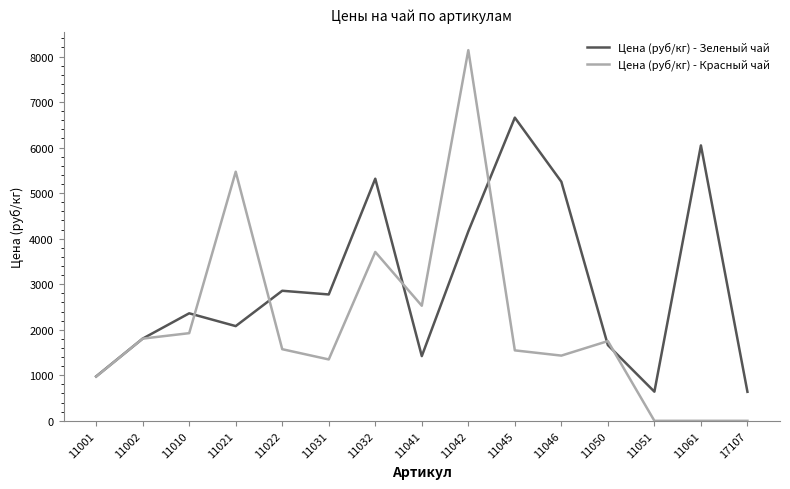

What is the total value across all series at 11045?

8205